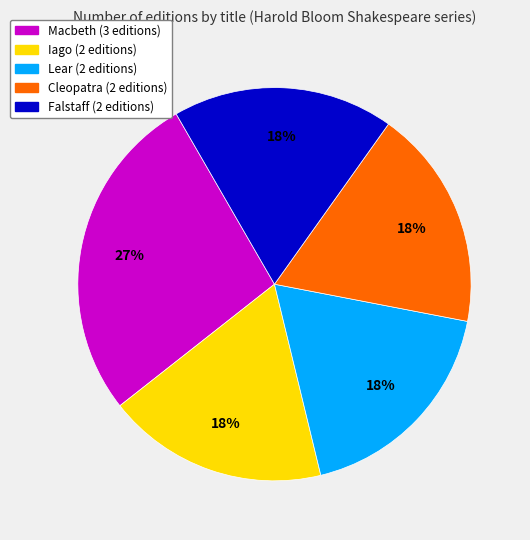

What percentage is the Macbeth slice, to the nearest percent?

27%